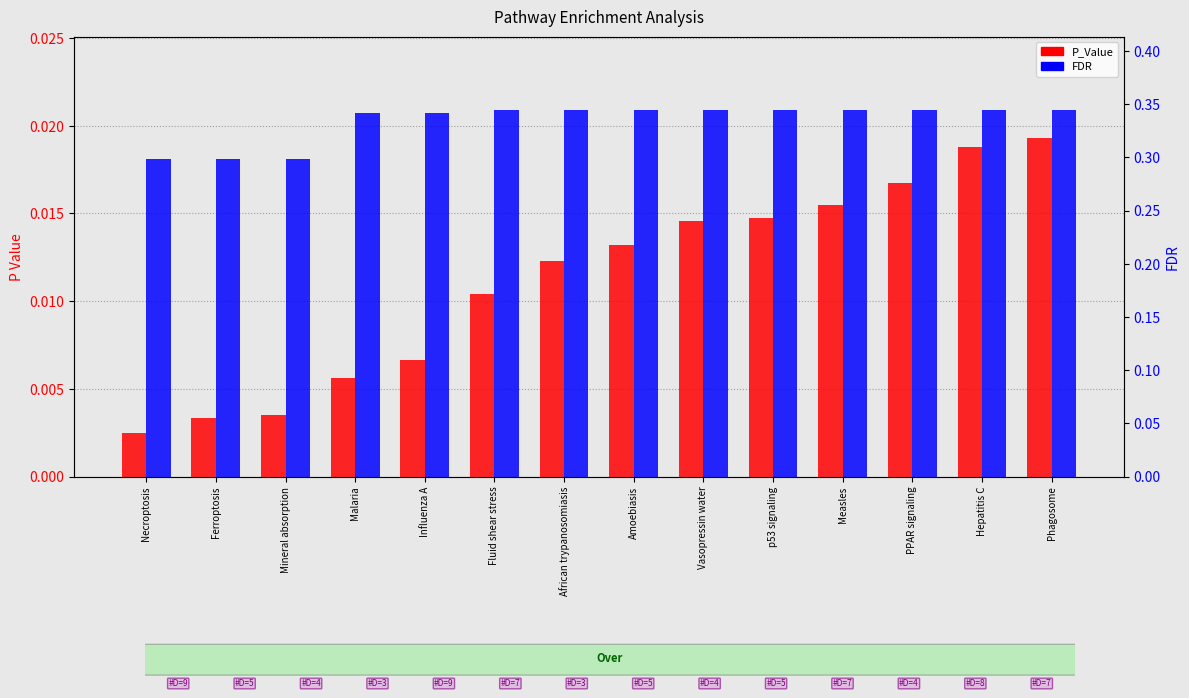

What is the label of the 2nd bar from the left?

Ferroptosis